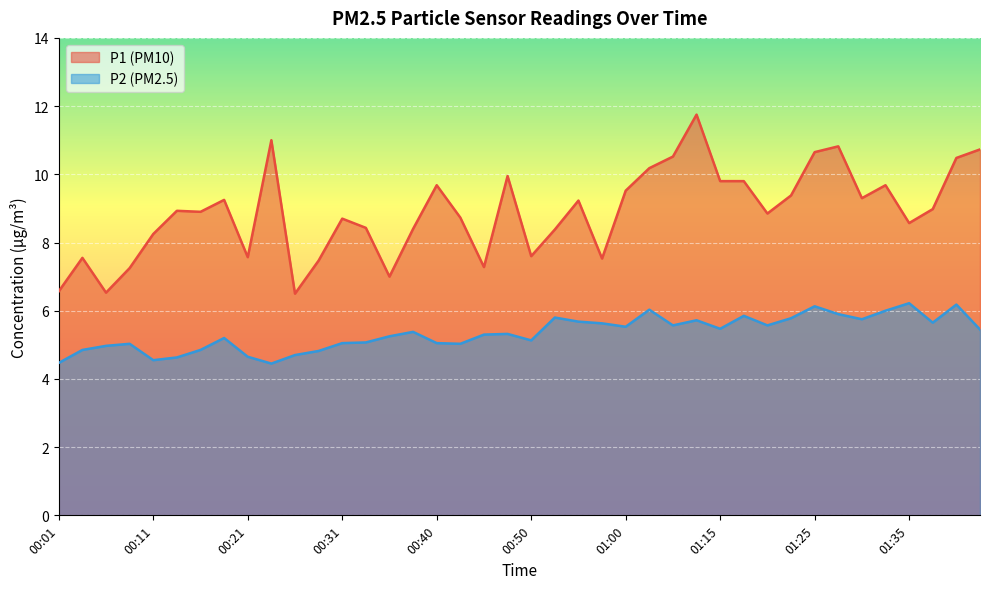

What is the difference between the second highest and second lowest values in the P1 series?

4.5